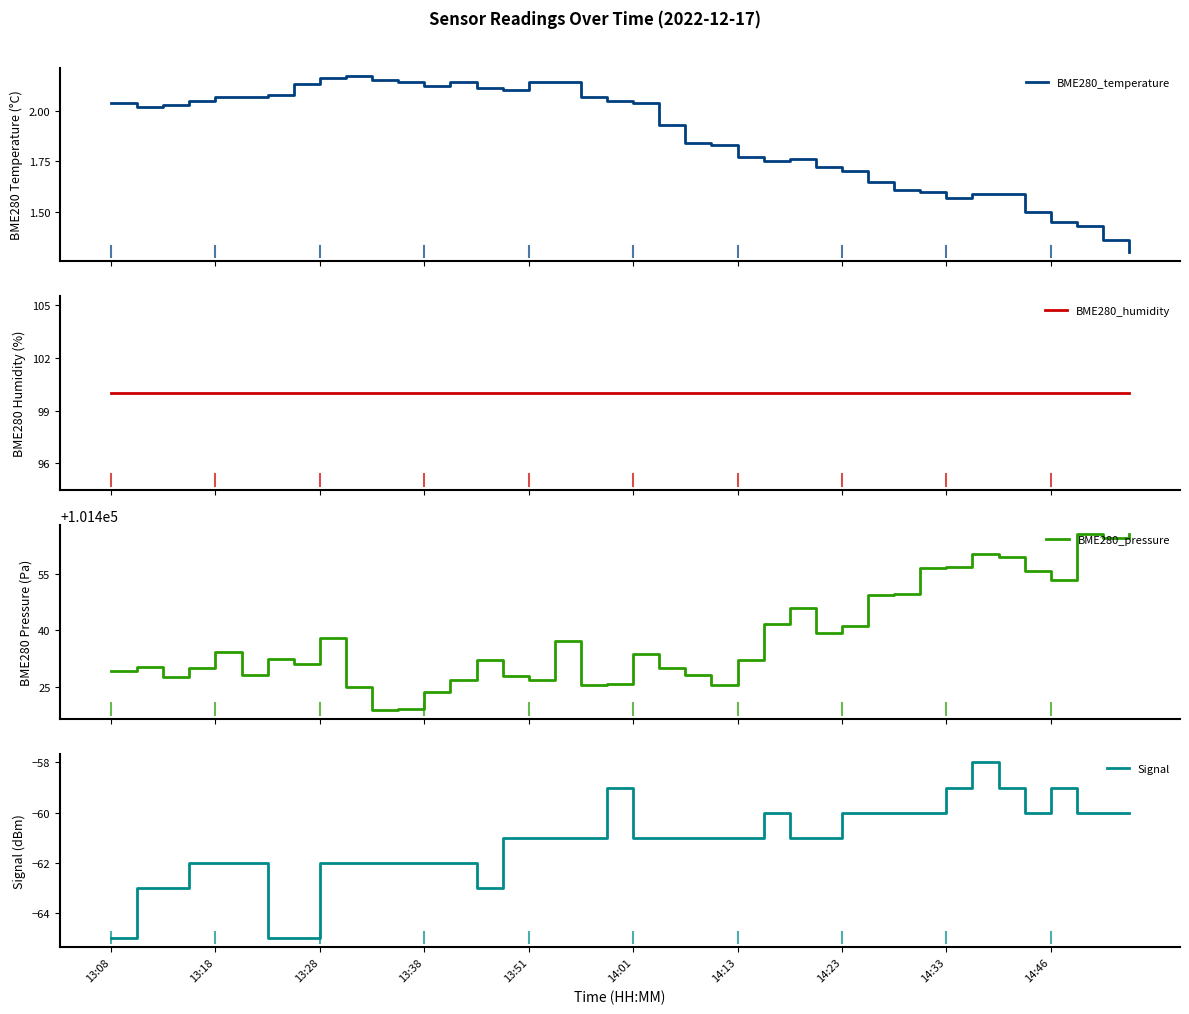

What is the maximum value for Signal?

-58